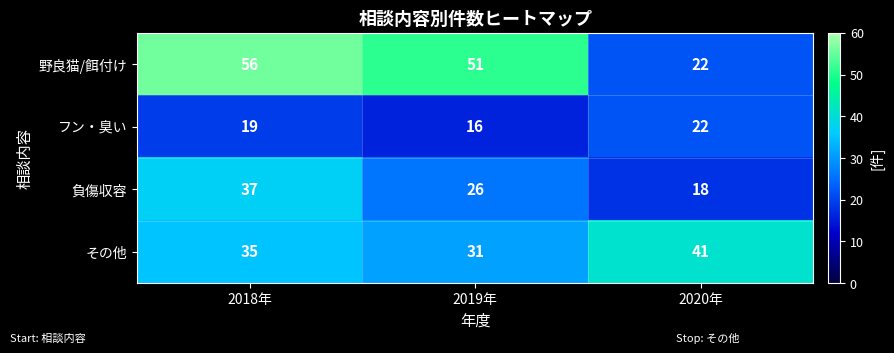

Which label corresponds to the smallest value in the chart?

2019年